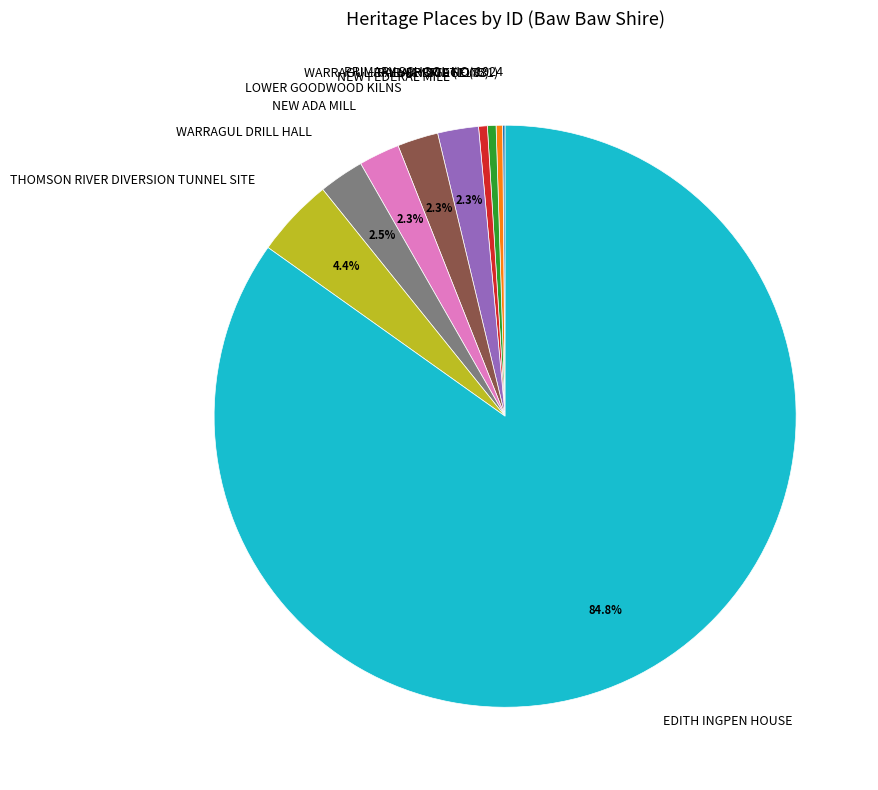

What percentage is NOT represented by THOMSON RIVER DIVERSION TUNNEL SITE?

95.6%